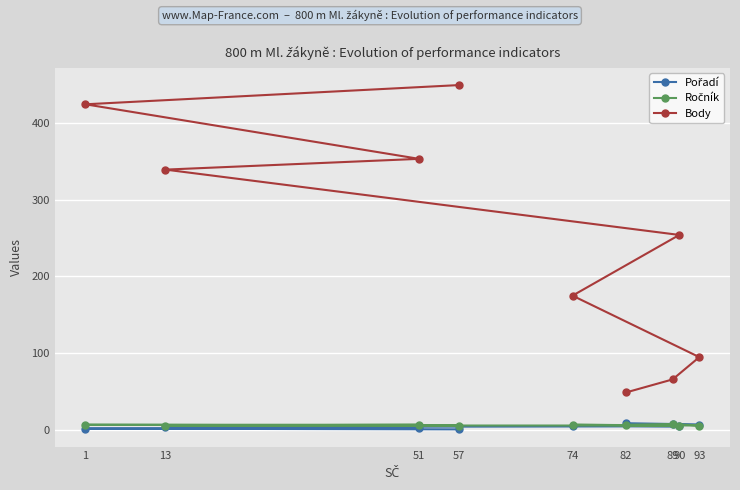

Reading right to left, extract all data points from this chart.

Pořadí: 9	8	7	6	5	4	3	2	1
Ročník: 7	8	6	7	6	6	7	7	6
Body: 49	66	95	175	254	339	353	424	449